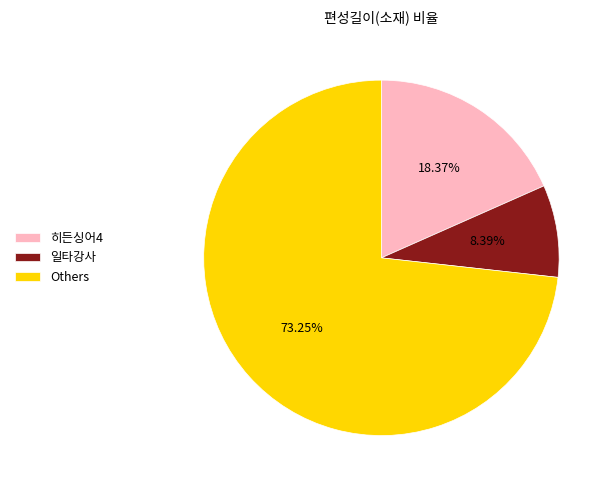

What is the majority slice?

Others